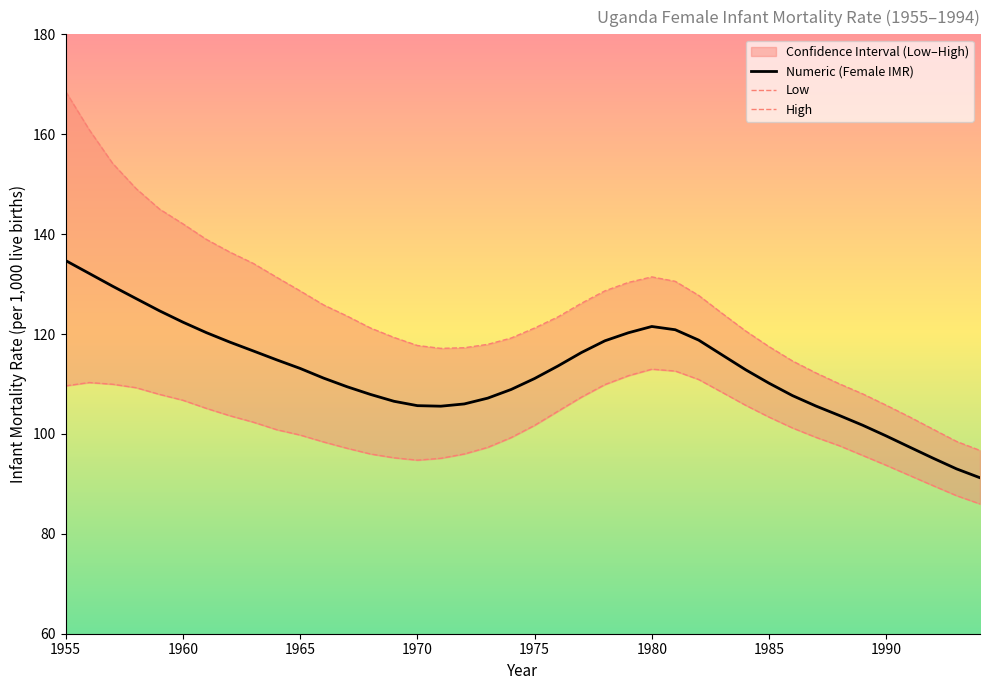

Rank the series by their average value, from highest to lowest.

High, Numeric, Low